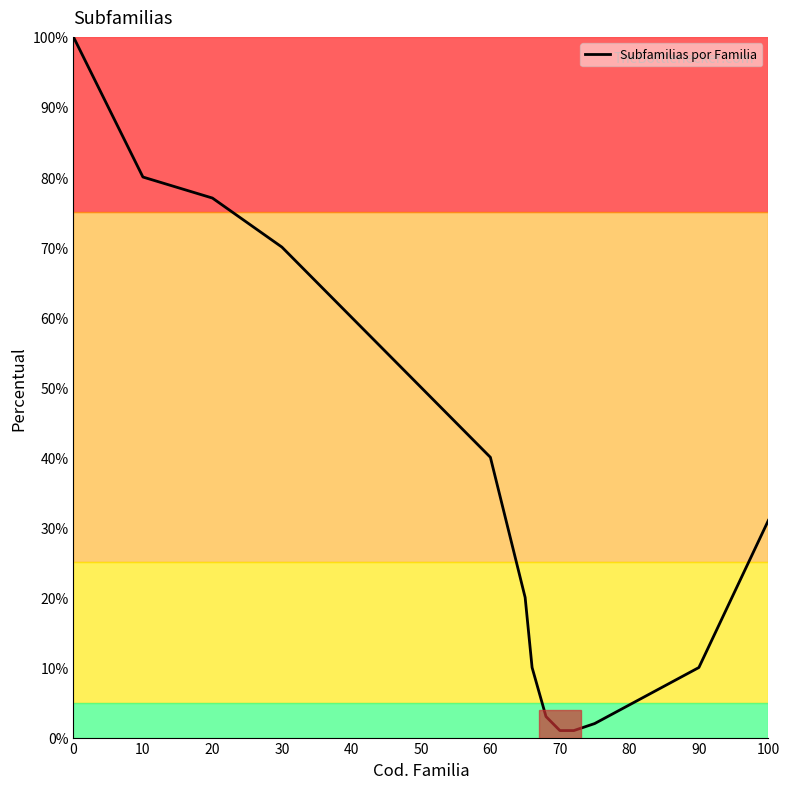

Reading right to left, extract all data points from this chart.

31	10	2	1	1	3	10	20	40	50	60	70	77	80	100